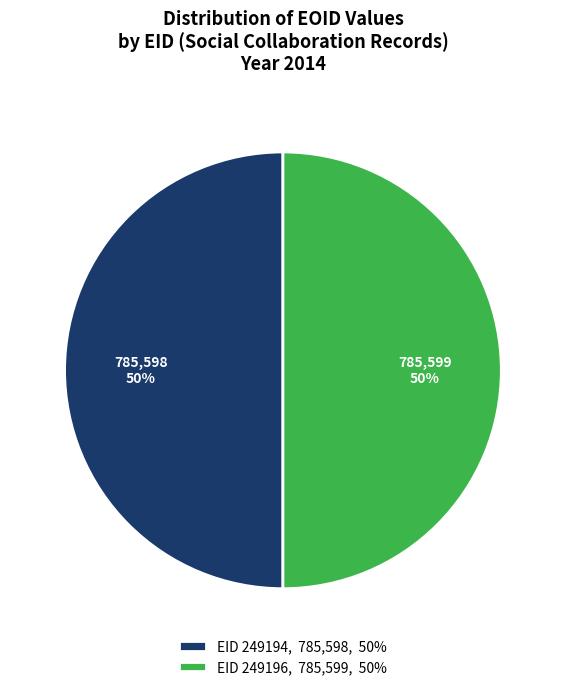

To the nearest percent, what portion does EID 249196, 785,599, 50% represent?

50%